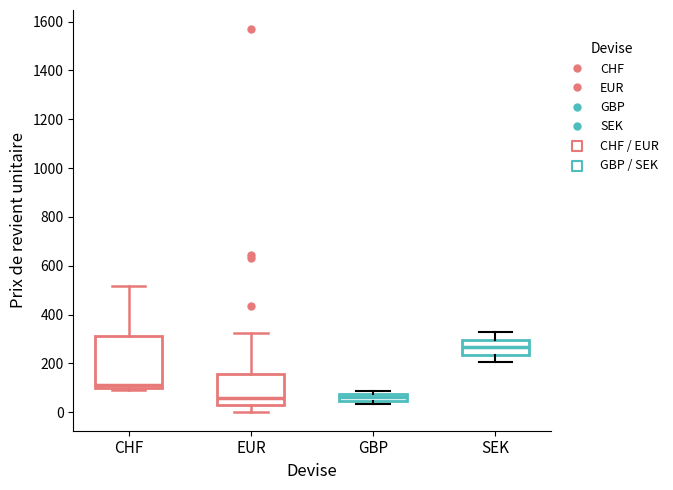

Where is the lower edge of the box for EUR on the y-axis? The values are not printed on the chart, so give them approximately, as read against the axis.

20